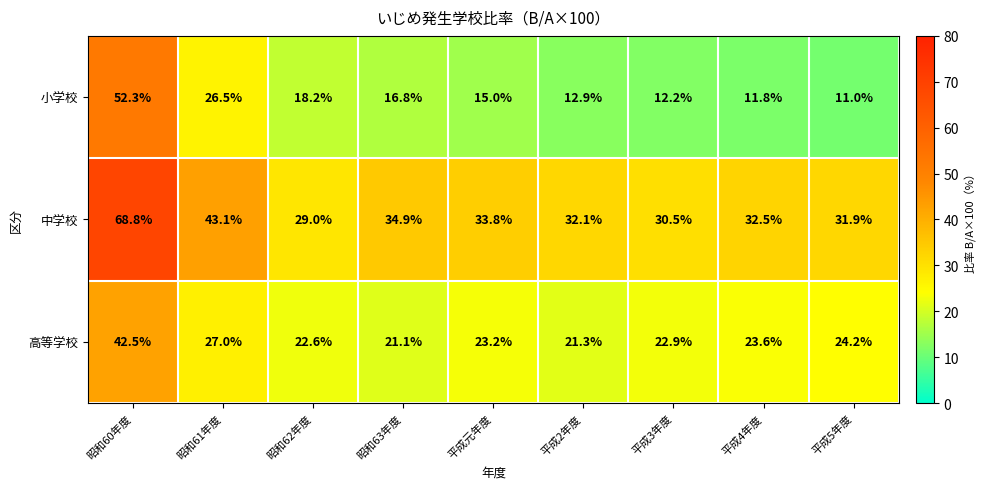

Reading left to right, list all the values displayed in this chart.

小学校: 52.3	26.5	18.2	16.8	15.0	12.9	12.2	11.8	11.0
中学校: 68.8	43.1	29.0	34.9	33.8	32.1	30.5	32.5	31.9
高等学校: 42.5	27.0	22.6	21.1	23.2	21.3	22.9	23.6	24.2